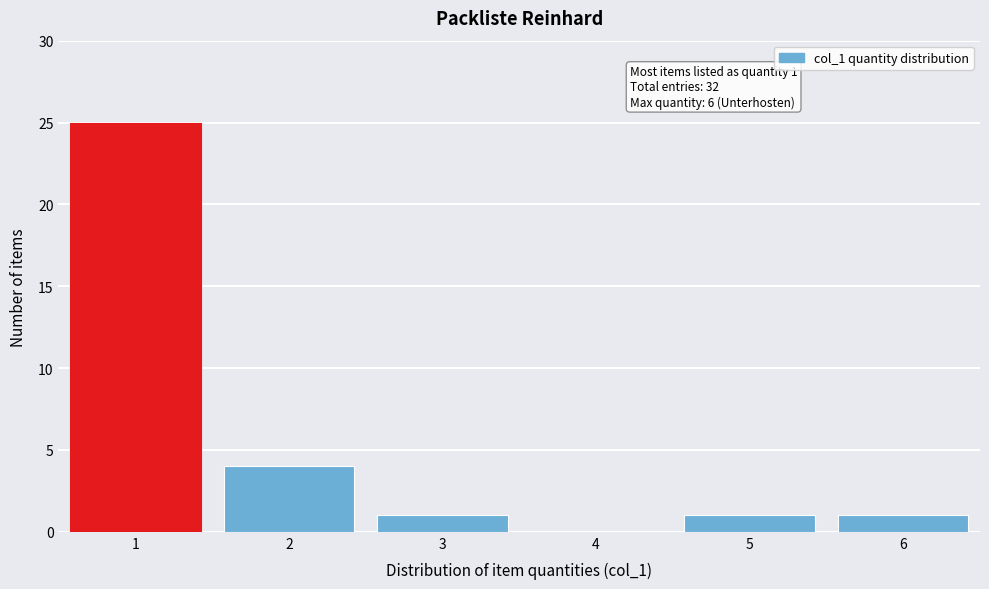

Reading left to right, transcribe all the data shown in this chart.

1=25	2=4	3=1	4=0	5=1	6=1